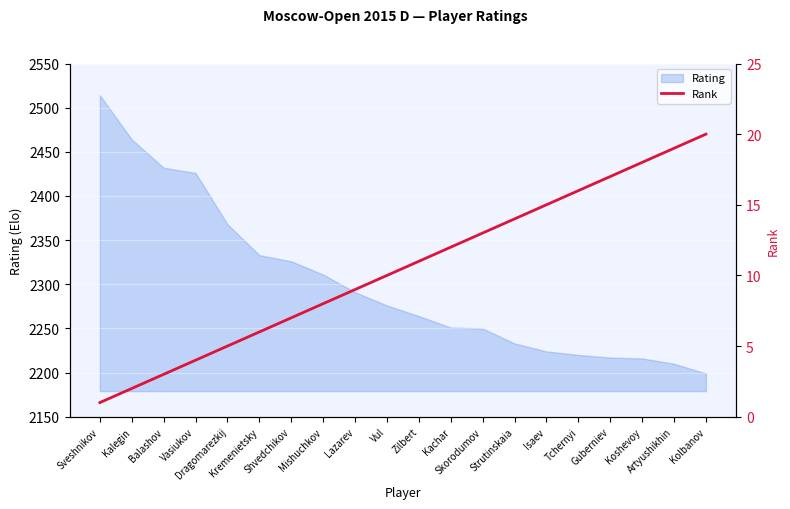

What is the smallest value displayed?

1